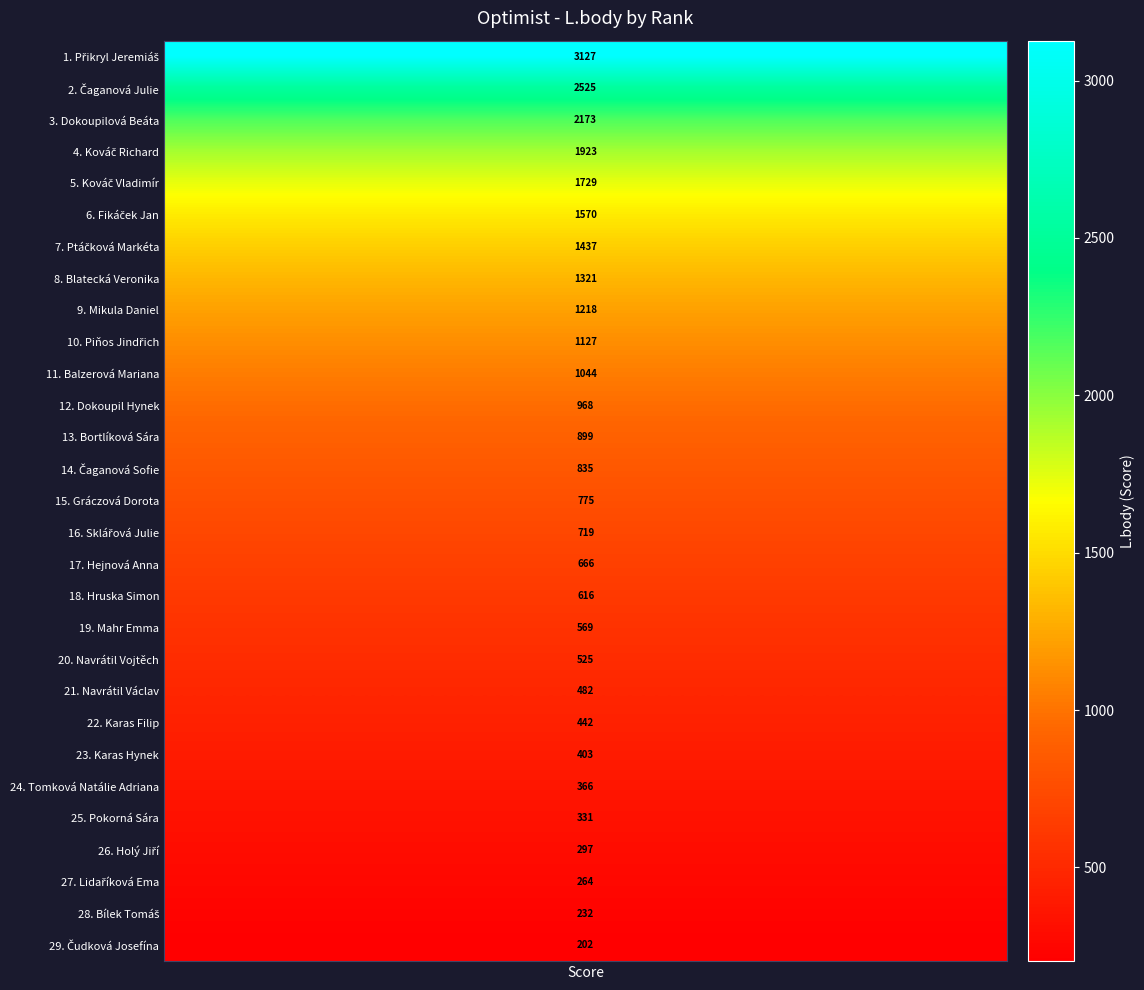

Reading left to right, what are all the values shown in this chart?

1=3127	2=2525	3=2173	4=1923	5=1729	6=1570	7=1437	8=1321	9=1218	10=1127	11=1044	12=968	13=899	14=835	15=775	16=719	17=666	18=616	19=569	20=525	21=482	22=442	23=403	24=366	25=331	26=297	27=264	28=232	29=202